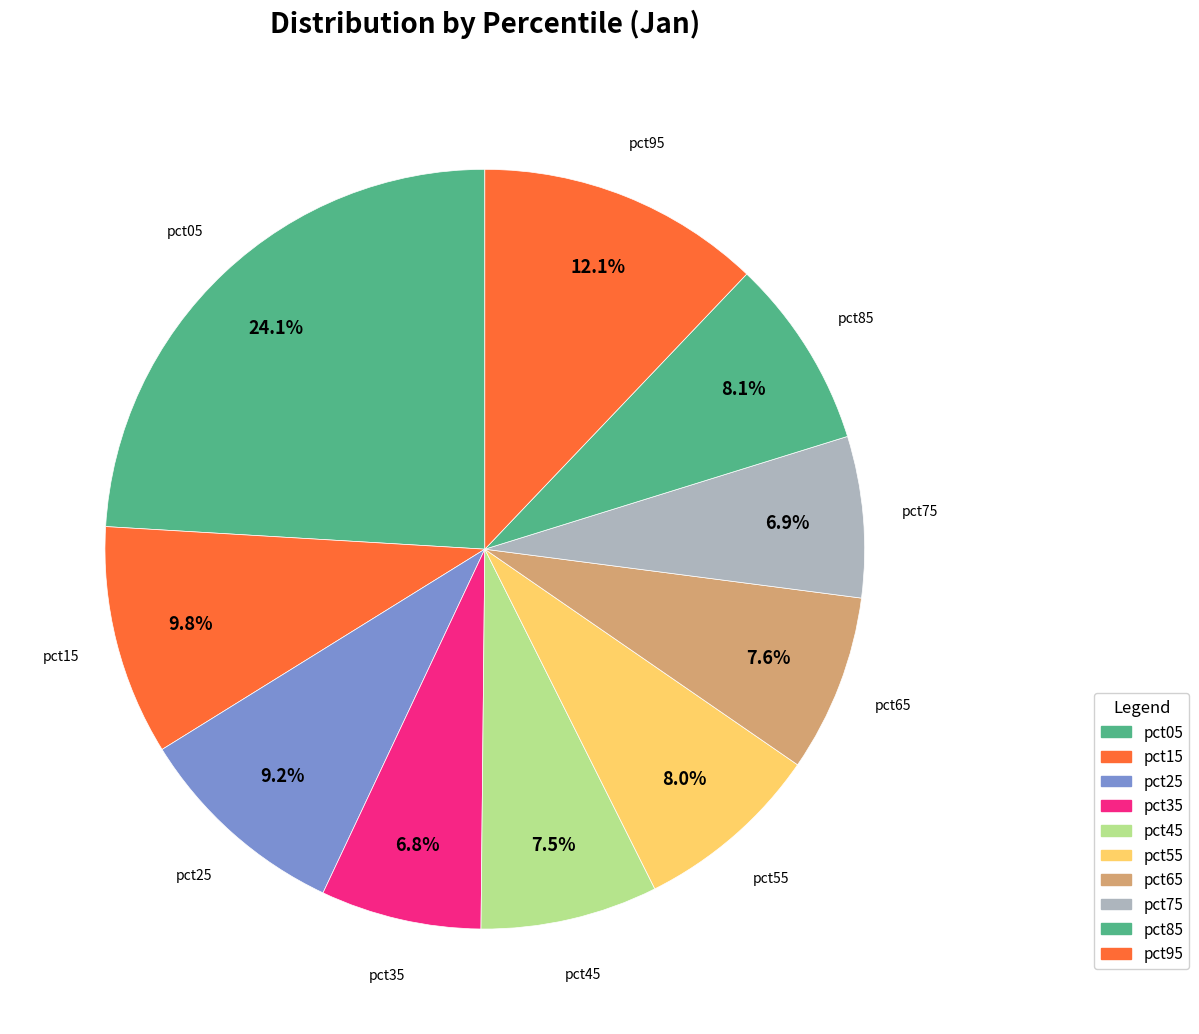

To the nearest percent, what percentage of the pie is pct95?

12%